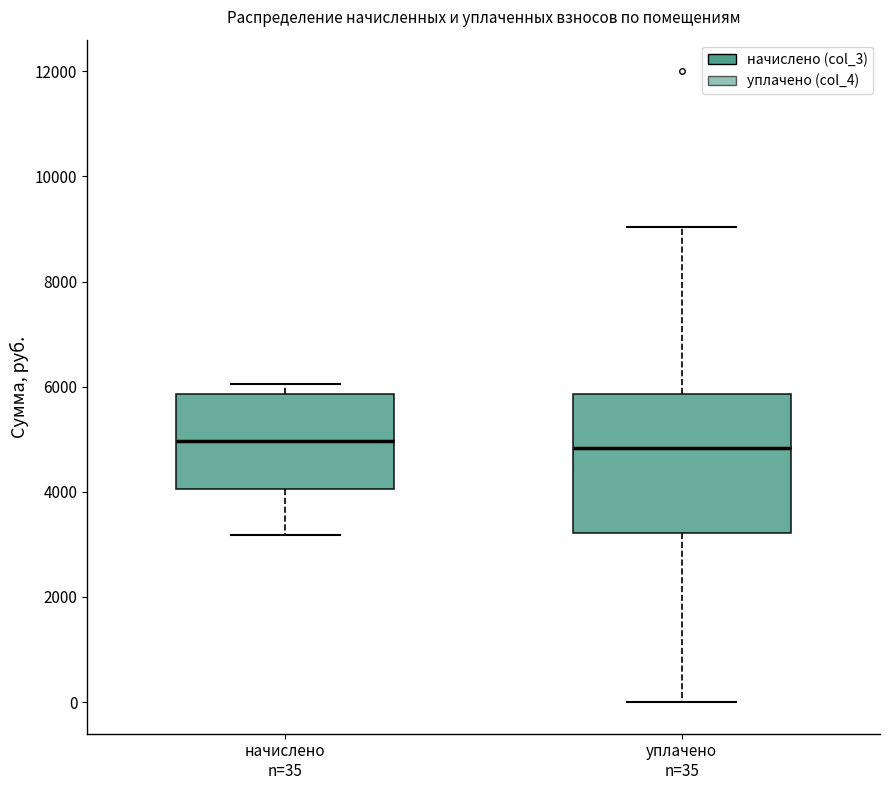

Comparing the boxes themselves (not the whiskers), which one is the tallest?

уплачено n=35